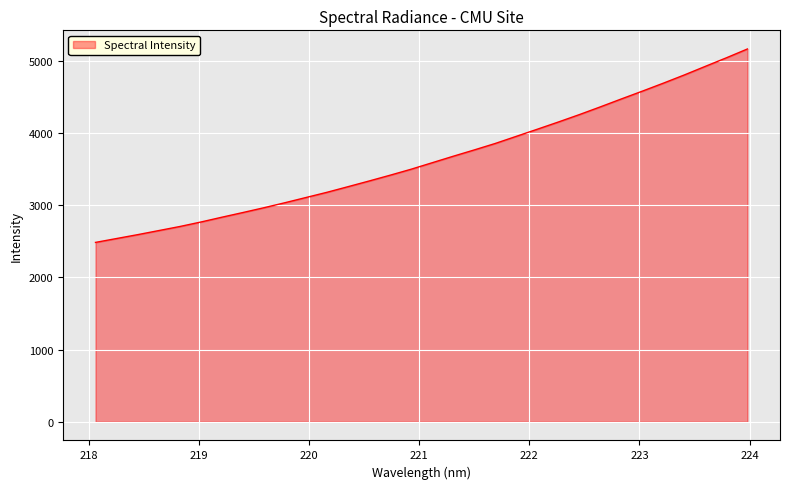

What is the greatest value displayed?

5166.1